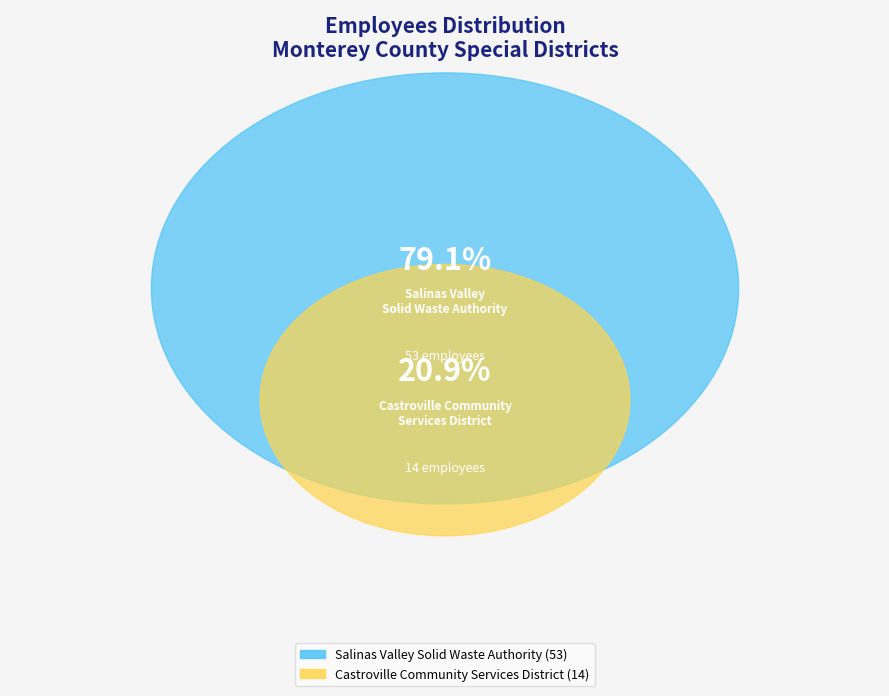

What is the change in value from Salinas Valley Solid Waste Authority to Castroville Community Services District?

-39